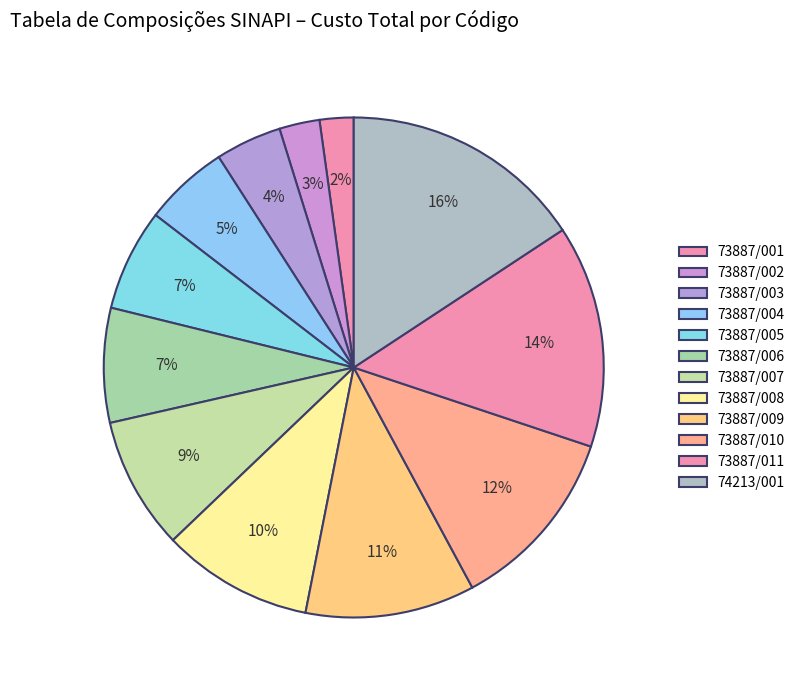

How many slices are in this pie chart?

12